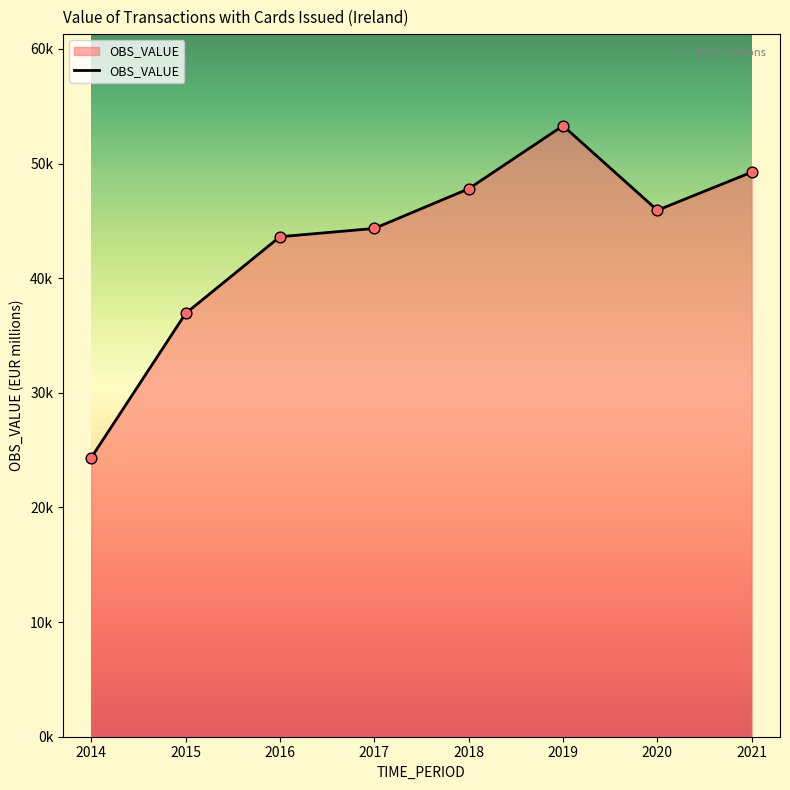

Approximately how many times larger is the value at 2019 compared to 2018?

1.1